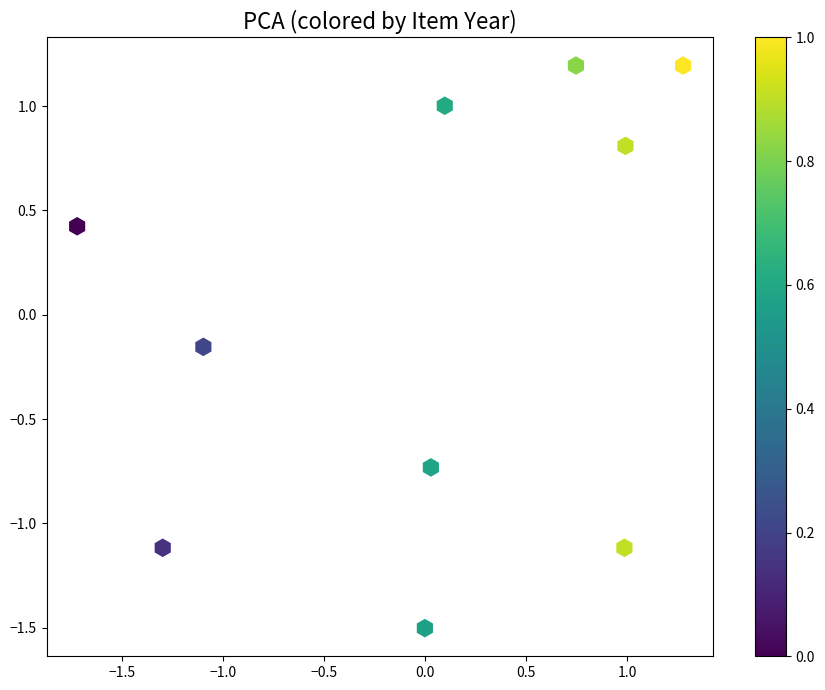

What is the range of X values (max minus min)?

3.0